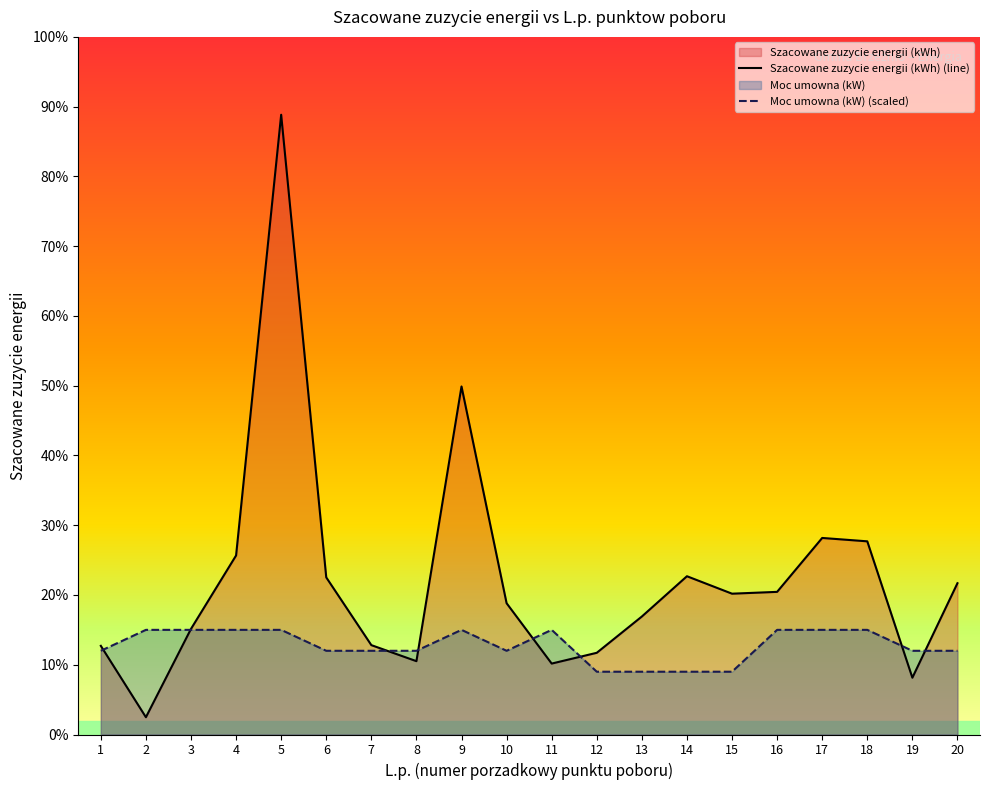

What is the spread (max minus min) of values at 10?

3750